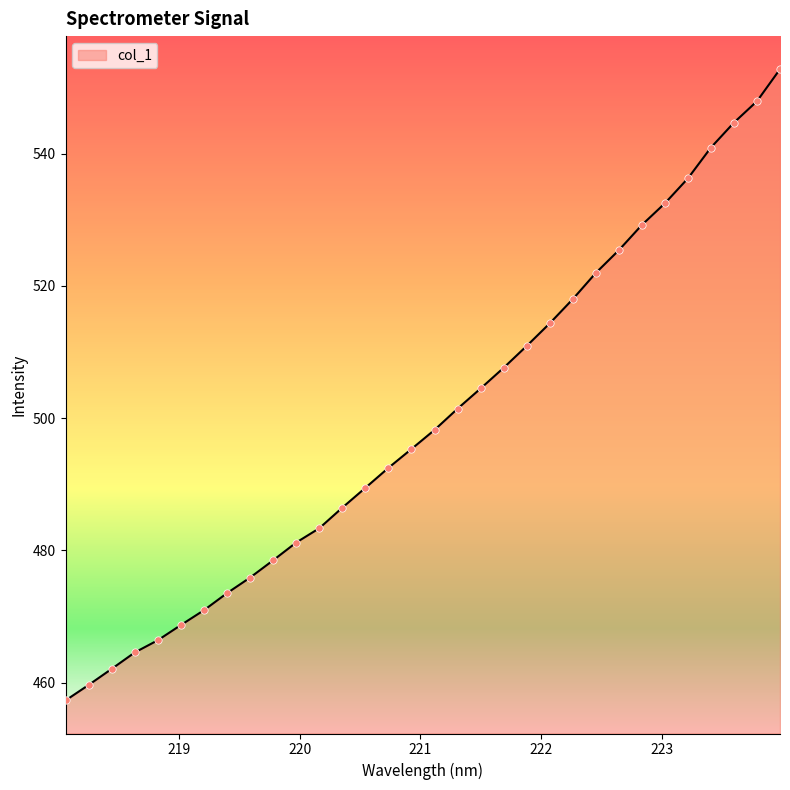

What is the difference between the maximum and minimum values?

95.4